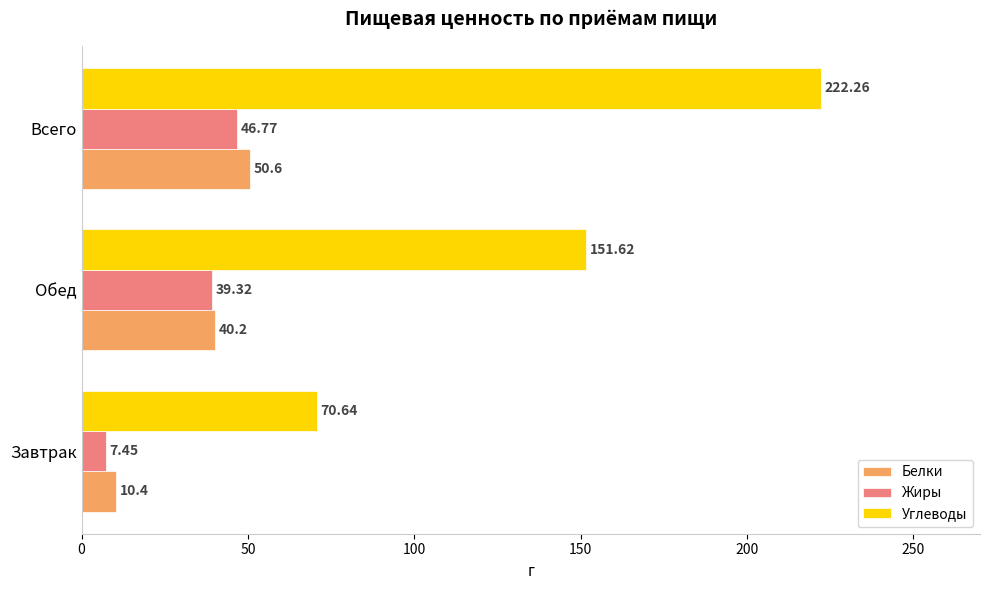

Where is Белки nearest to the value 30?

Обед